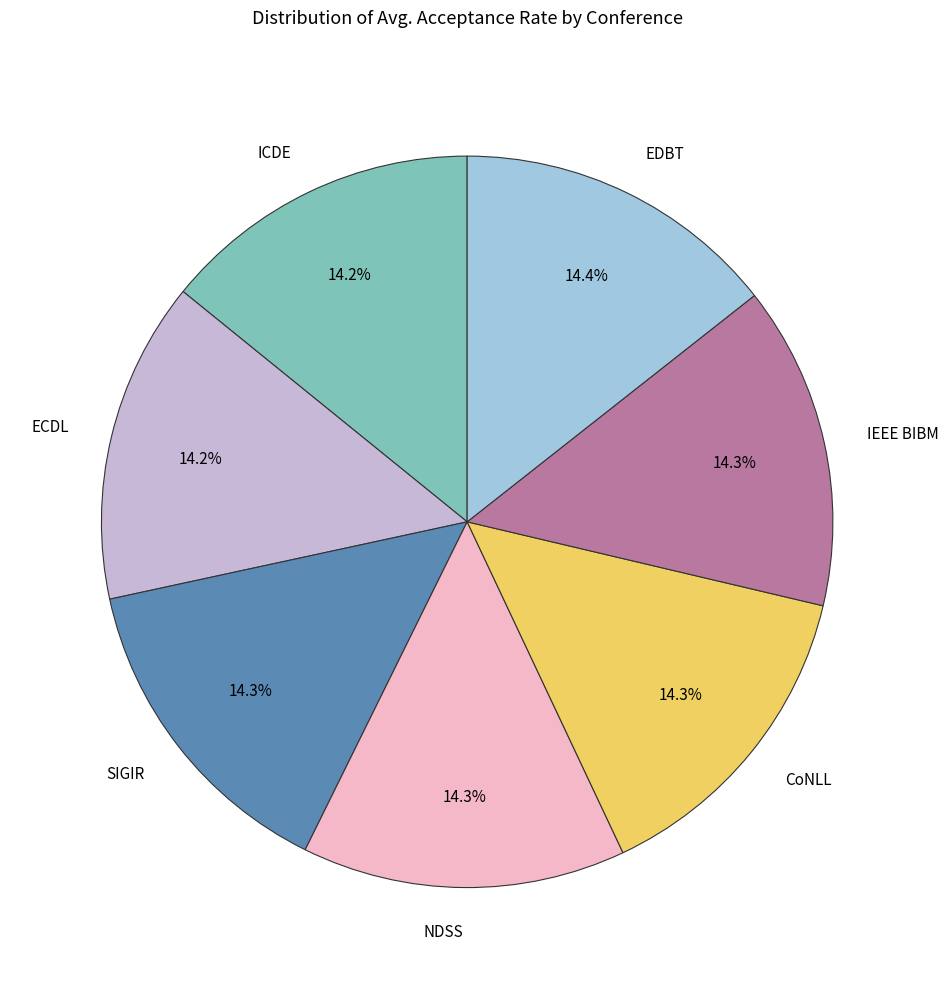

Does any single category account for the majority?

No